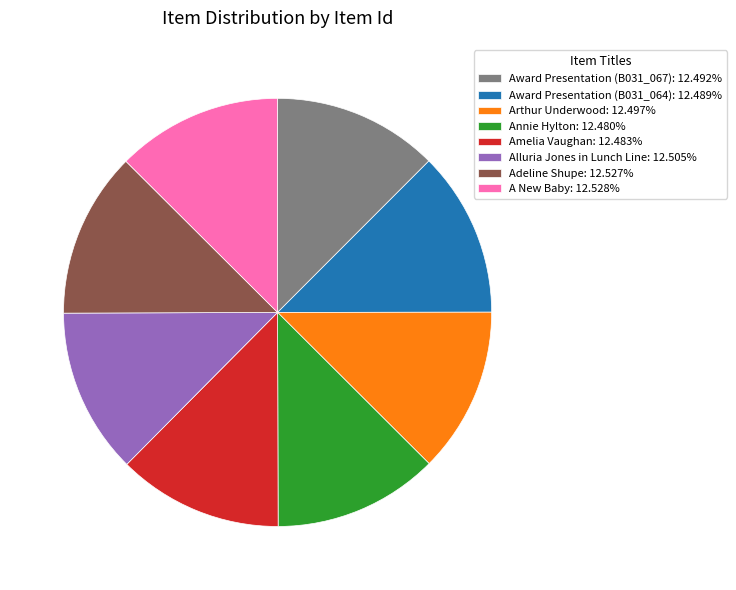

True or false: Award Presentation (B031_067) accounts for 12% of the total.

True